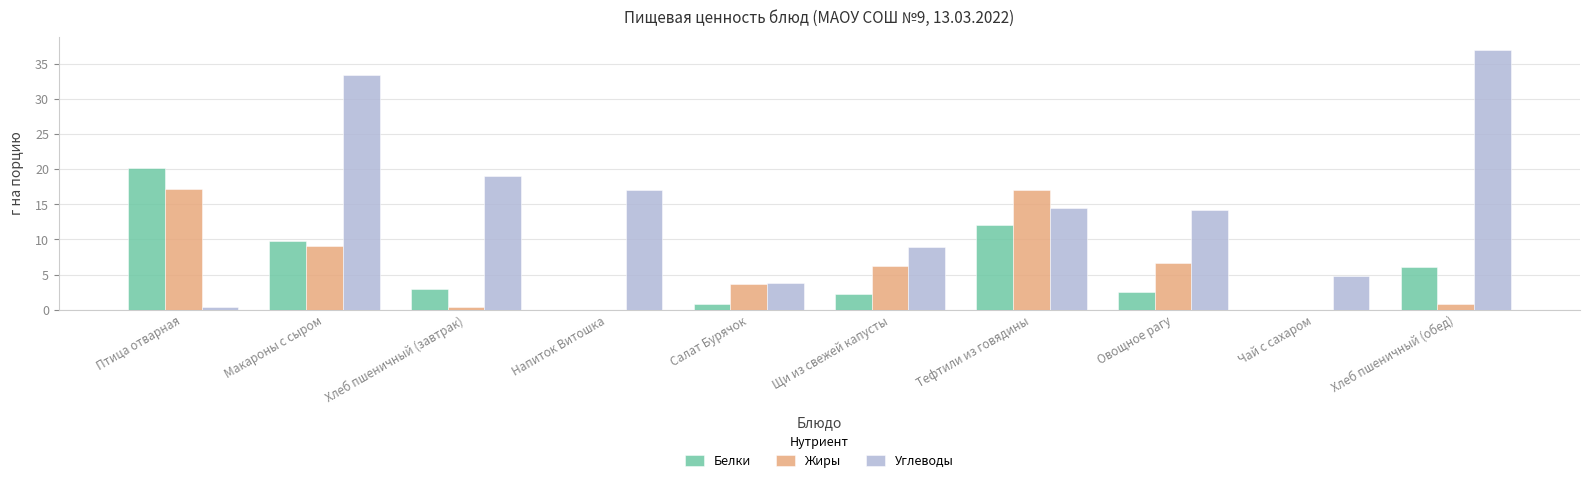

What is the approximate value of Белки at Салат Бурячок?

0.8